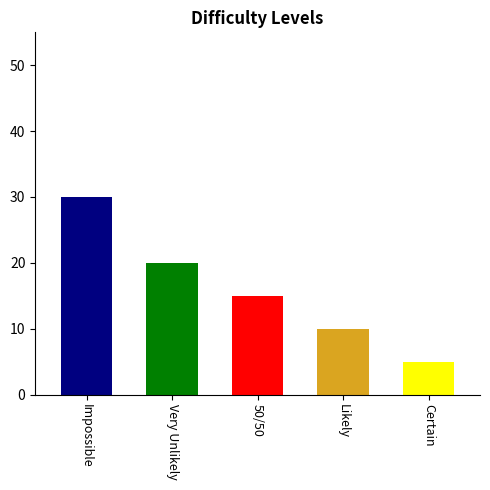

Reading right to left, what are all the values shown in this chart?

5	10	15	20	30